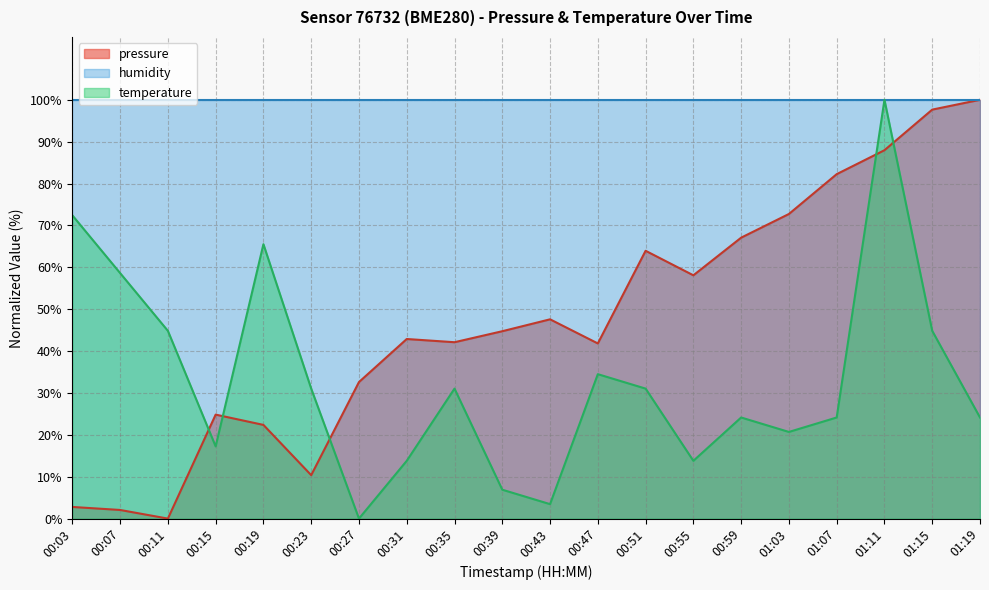

What is the maximum value shown in the chart?

100.0